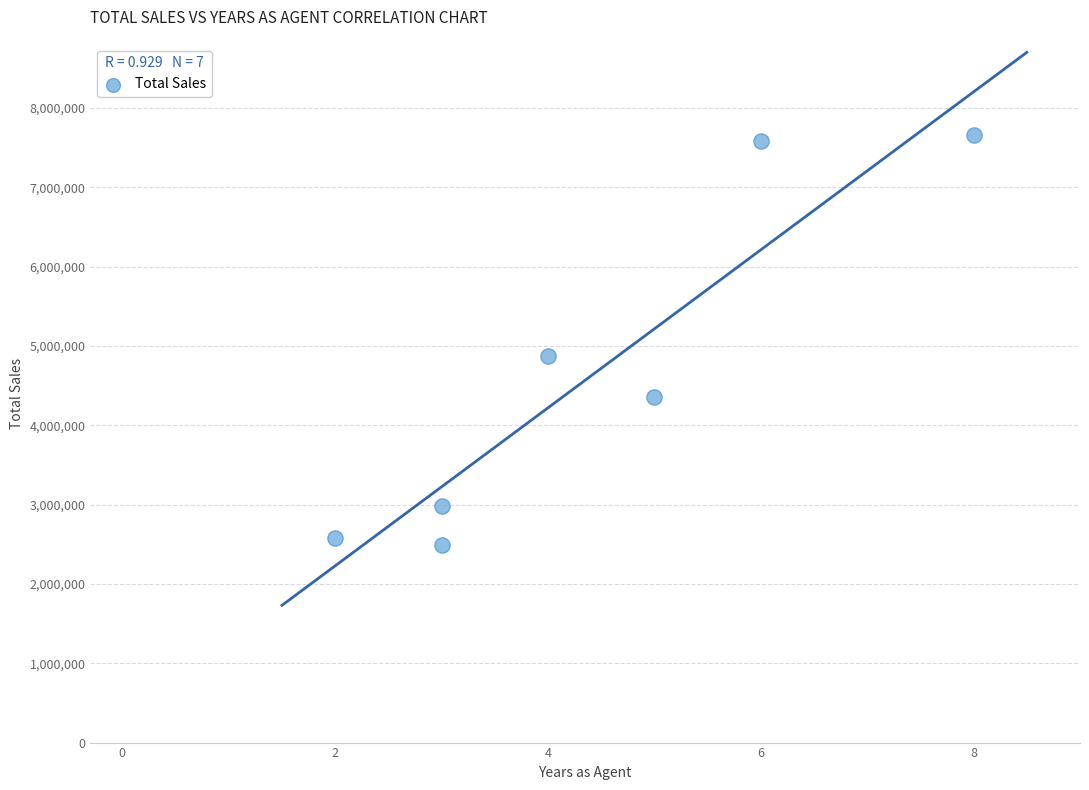

What is the average Y value?

4646081